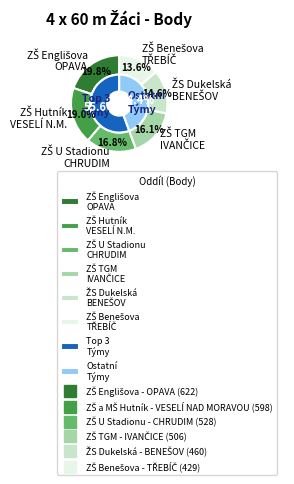

The ZŠ U Stadionu - CHRUDIM slice represents 17% of the pie. True or false?

True